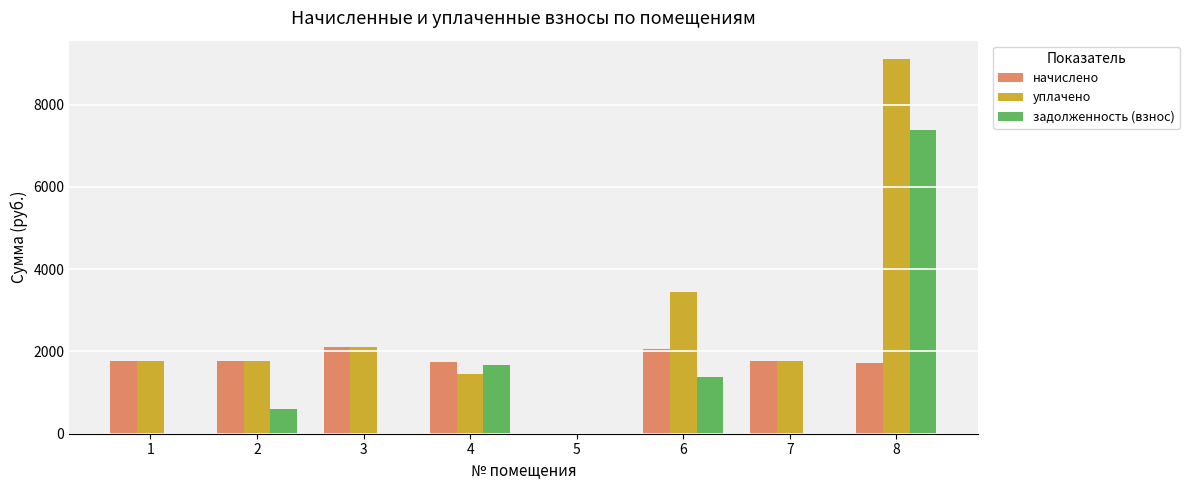

What is the sum of the уплачено values at 7 and 5?

1778.0